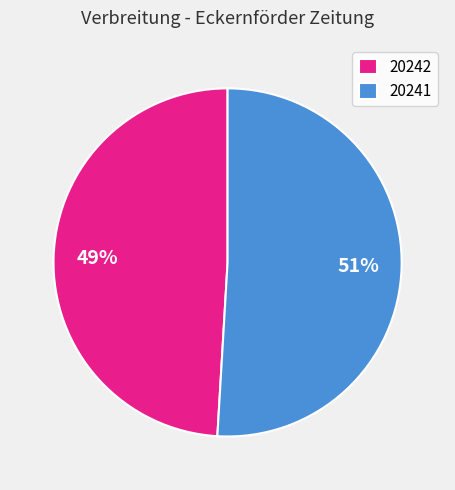

Between 20242 and 20241, which is larger?

20241